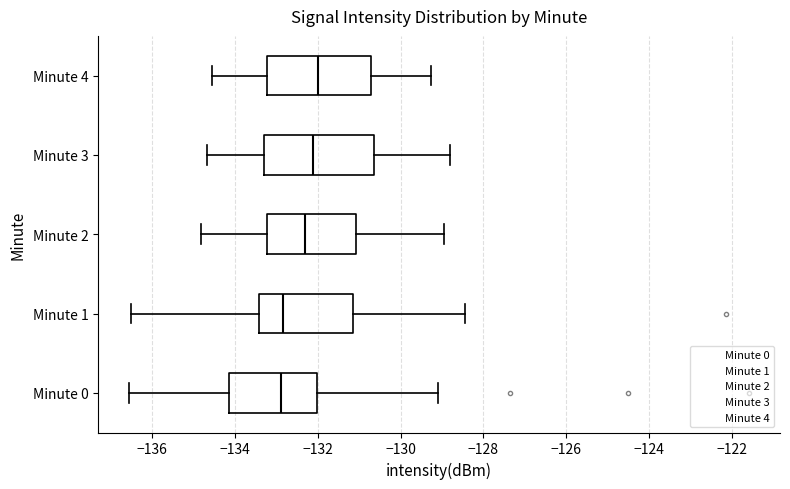

Reading bottom to top, transcribe this box plot: for each box, give where its median line is, the range the box spans, and where its two whiskers end, as read against the x-axis. The values are not printed on the chart, so give them approximately, as read against the axis.

Minute 0: median -132.8, box -134.2 to -132.0, whiskers -136.6 to -129.0
Minute 1: median -132.8, box -133.4 to -131.2, whiskers -136.4 to -128.4
Minute 2: median -132.4, box -133.2 to -131.0, whiskers -134.8 to -129.0
Minute 3: median -132.2, box -133.2 to -130.6, whiskers -134.6 to -128.8
Minute 4: median -132.0, box -133.2 to -130.8, whiskers -134.6 to -129.2